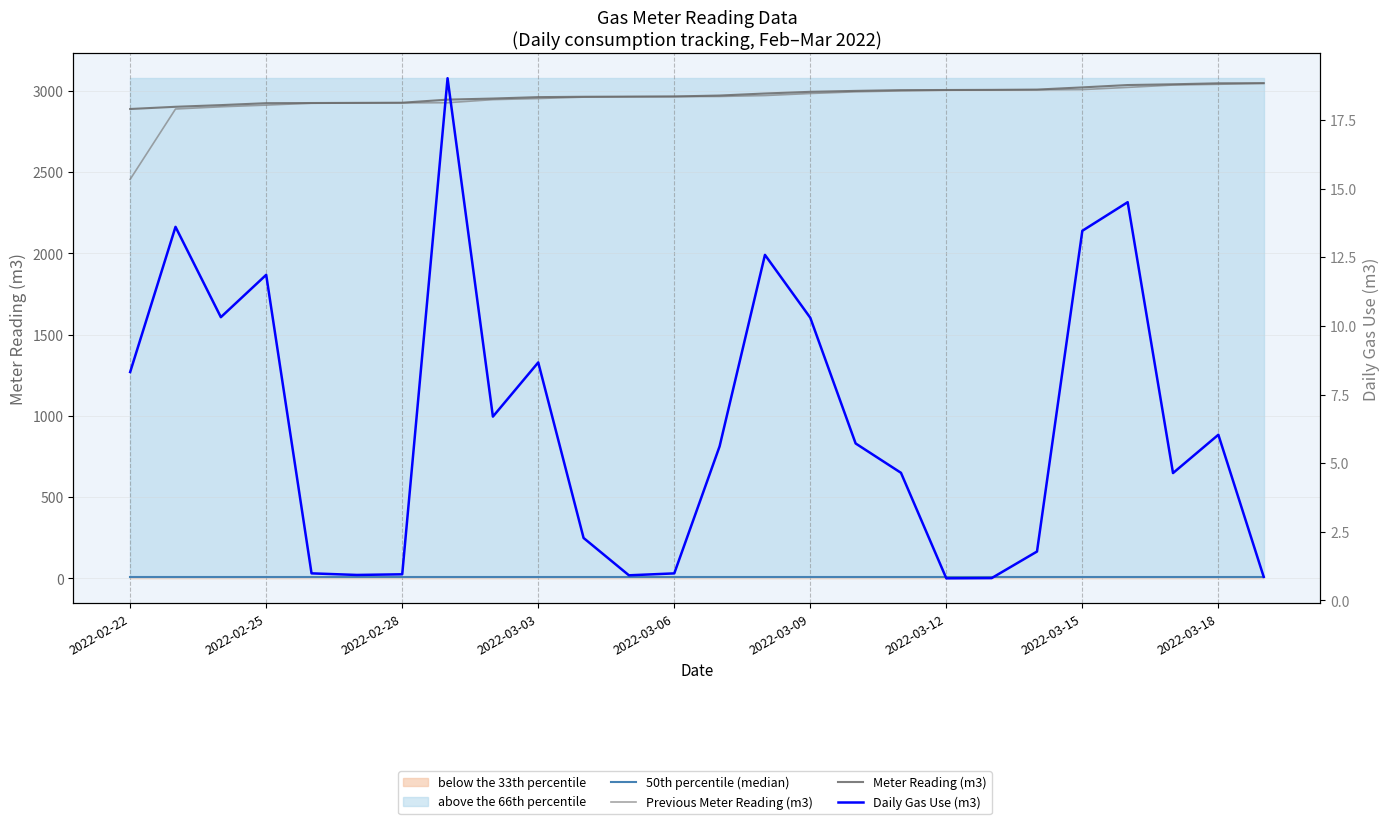

What is the difference between the second highest and minimum values in the Previous Meter Reading (m3) series?

584.7